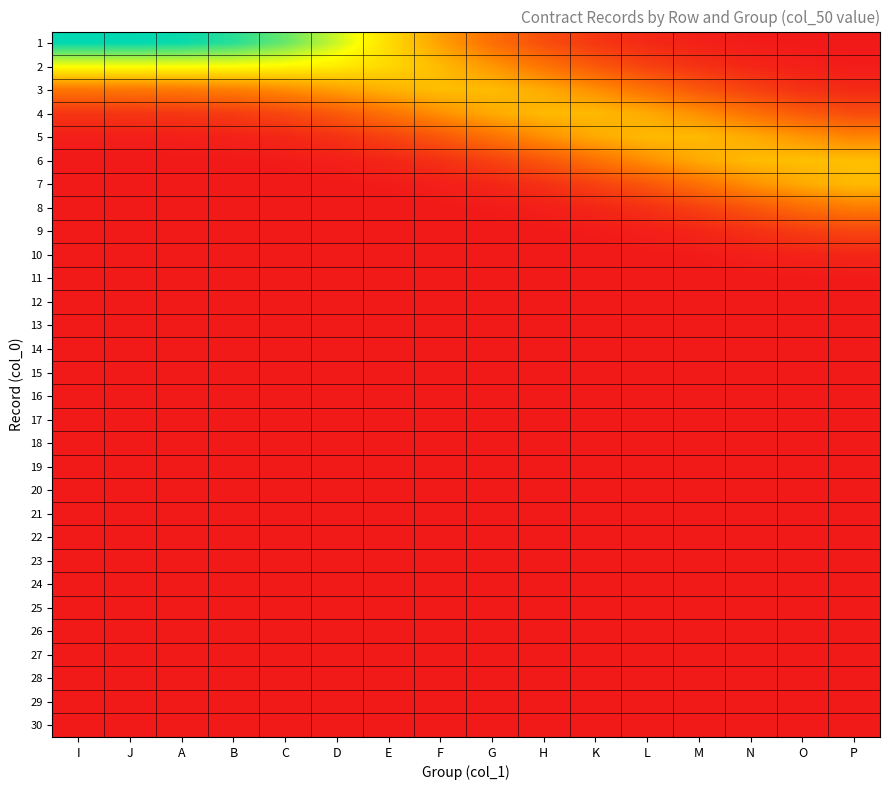

Reading left to right, transcribe all the data shown in this chart.

1: I=0.5	J=0.5	A=0.5	B=0.5	C=0.4	D=0.4	E=0.3	F=0.2	G=0.1	H=0.1	K=0.0	L=0.0	M=0.0	N=0.0	O=0.0	P=0.0
2: I=0.3	J=0.3	A=0.3	B=0.3	C=0.3	D=0.3	E=0.3	F=0.2	G=0.2	H=0.1	K=0.1	L=0.1	M=0.0	N=0.0	O=0.0	P=0.0
3: I=0.1	J=0.1	A=0.1	B=0.2	C=0.2	D=0.2	E=0.2	F=0.2	G=0.2	H=0.2	K=0.2	L=0.1	M=0.1	N=0.1	O=0.0	P=0.0
4: I=0.0	J=0.0	A=0.0	B=0.1	C=0.1	D=0.1	E=0.1	F=0.2	G=0.2	H=0.2	K=0.2	L=0.2	M=0.2	N=0.1	O=0.1	P=0.1
5: I=0.0	J=0.0	A=0.0	B=0.0	C=0.0	D=0.0	E=0.1	F=0.1	G=0.1	H=0.2	K=0.2	L=0.2	M=0.2	N=0.2	O=0.2	P=0.2
6: I=0.0	J=0.0	A=0.0	B=0.0	C=0.0	D=0.0	E=0.0	F=0.0	G=0.1	H=0.1	K=0.1	L=0.2	M=0.2	N=0.2	O=0.2	P=0.2
7: I=0.0	J=0.0	A=0.0	B=0.0	C=0.0	D=0.0	E=0.0	F=0.0	G=0.0	H=0.0	K=0.1	L=0.1	M=0.1	N=0.2	O=0.2	P=0.2
8: I=0.0	J=0.0	A=0.0	B=0.0	C=0.0	D=0.0	E=0.0	F=0.0	G=0.0	H=0.0	K=0.0	L=0.0	M=0.1	N=0.1	O=0.1	P=0.2
9: I=0.0	J=0.0	A=0.0	B=0.0	C=0.0	D=0.0	E=0.0	F=0.0	G=0.0	H=0.0	K=0.0	L=0.0	M=0.0	N=0.0	O=0.1	P=0.1
10: I=0.0	J=0.0	A=0.0	B=0.0	C=0.0	D=0.0	E=0.0	F=0.0	G=0.0	H=0.0	K=0.0	L=0.0	M=0.0	N=0.0	O=0.0	P=0.0
11: I=0.0	J=0.0	A=0.0	B=0.0	C=0.0	D=0.0	E=0.0	F=0.0	G=0.0	H=0.0	K=0.0	L=0.0	M=0.0	N=0.0	O=0.0	P=0.0
12: I=0.0	J=0.0	A=0.0	B=0.0	C=0.0	D=0.0	E=0.0	F=0.0	G=0.0	H=0.0	K=0.0	L=0.0	M=0.0	N=0.0	O=0.0	P=0.0
13: I=0.0	J=0.0	A=0.0	B=0.0	C=0.0	D=0.0	E=0.0	F=0.0	G=0.0	H=0.0	K=0.0	L=0.0	M=0.0	N=0.0	O=0.0	P=0.0
14: I=0.0	J=0.0	A=0.0	B=0.0	C=0.0	D=0.0	E=0.0	F=0.0	G=0.0	H=0.0	K=0.0	L=0.0	M=0.0	N=0.0	O=0.0	P=0.0
15: I=0.0	J=0.0	A=0.0	B=0.0	C=0.0	D=0.0	E=0.0	F=0.0	G=0.0	H=0.0	K=0.0	L=0.0	M=0.0	N=0.0	O=0.0	P=0.0
16: I=0.0	J=0.0	A=0.0	B=0.0	C=0.0	D=0.0	E=0.0	F=0.0	G=0.0	H=0.0	K=0.0	L=0.0	M=0.0	N=0.0	O=0.0	P=0.0
17: I=0.0	J=0.0	A=0.0	B=0.0	C=0.0	D=0.0	E=0.0	F=0.0	G=0.0	H=0.0	K=0.0	L=0.0	M=0.0	N=0.0	O=0.0	P=0.0
18: I=0.0	J=0.0	A=0.0	B=0.0	C=0.0	D=0.0	E=0.0	F=0.0	G=0.0	H=0.0	K=0.0	L=0.0	M=0.0	N=0.0	O=0.0	P=0.0
19: I=0.0	J=0.0	A=0.0	B=0.0	C=0.0	D=0.0	E=0.0	F=0.0	G=0.0	H=0.0	K=0.0	L=0.0	M=0.0	N=0.0	O=0.0	P=0.0
20: I=0.0	J=0.0	A=0.0	B=0.0	C=0.0	D=0.0	E=0.0	F=0.0	G=0.0	H=0.0	K=0.0	L=0.0	M=0.0	N=0.0	O=0.0	P=0.0
21: I=0.0	J=0.0	A=0.0	B=0.0	C=0.0	D=0.0	E=0.0	F=0.0	G=0.0	H=0.0	K=0.0	L=0.0	M=0.0	N=0.0	O=0.0	P=0.0
22: I=0.0	J=0.0	A=0.0	B=0.0	C=0.0	D=0.0	E=0.0	F=0.0	G=0.0	H=0.0	K=0.0	L=0.0	M=0.0	N=0.0	O=0.0	P=0.0
23: I=0.0	J=0.0	A=0.0	B=0.0	C=0.0	D=0.0	E=0.0	F=0.0	G=0.0	H=0.0	K=0.0	L=0.0	M=0.0	N=0.0	O=0.0	P=0.0
24: I=0.0	J=0.0	A=0.0	B=0.0	C=0.0	D=0.0	E=0.0	F=0.0	G=0.0	H=0.0	K=0.0	L=0.0	M=0.0	N=0.0	O=0.0	P=0.0
25: I=0.0	J=0.0	A=0.0	B=0.0	C=0.0	D=0.0	E=0.0	F=0.0	G=0.0	H=0.0	K=0.0	L=0.0	M=0.0	N=0.0	O=0.0	P=0.0
26: I=0.0	J=0.0	A=0.0	B=0.0	C=0.0	D=0.0	E=0.0	F=0.0	G=0.0	H=0.0	K=0.0	L=0.0	M=0.0	N=0.0	O=0.0	P=0.0
27: I=0.0	J=0.0	A=0.0	B=0.0	C=0.0	D=0.0	E=0.0	F=0.0	G=0.0	H=0.0	K=0.0	L=0.0	M=0.0	N=0.0	O=0.0	P=0.0
28: I=0.0	J=0.0	A=0.0	B=0.0	C=0.0	D=0.0	E=0.0	F=0.0	G=0.0	H=0.0	K=0.0	L=0.0	M=0.0	N=0.0	O=0.0	P=0.0
29: I=0.0	J=0.0	A=0.0	B=0.0	C=0.0	D=0.0	E=0.0	F=0.0	G=0.0	H=0.0	K=0.0	L=0.0	M=0.0	N=0.0	O=0.0	P=0.0
30: I=0.0	J=0.0	A=0.0	B=0.0	C=0.0	D=0.0	E=0.0	F=0.0	G=0.0	H=0.0	K=0.0	L=0.0	M=0.0	N=0.0	O=0.0	P=0.0